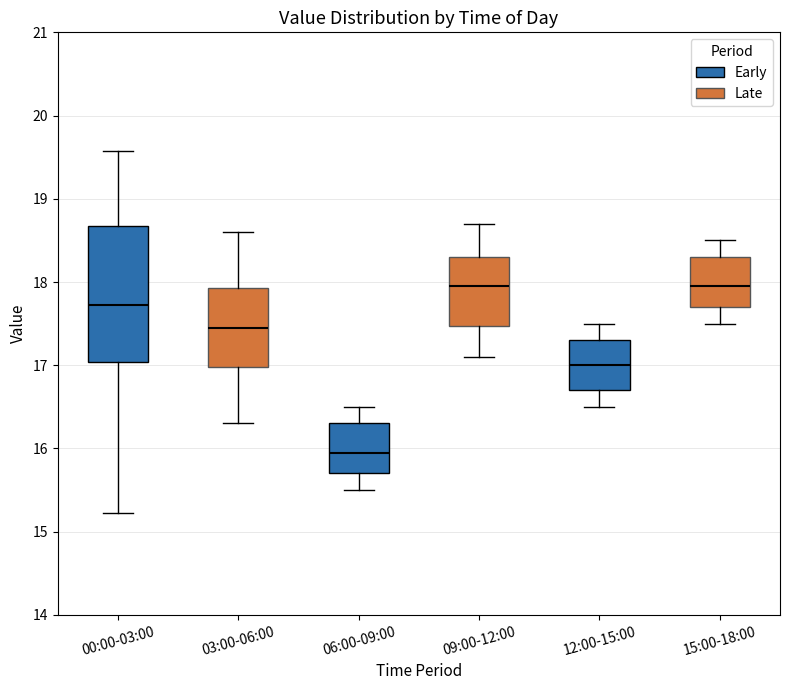

Reading left to right, transcribe this box plot: for each box, give where its median line is, the range the box spans, and where its two whiskers end, as read against the y-axis. The values are not printed on the chart, so give them approximately, as read against the axis.

00:00-03:00: median 17.7, box 17.0 to 18.7, whiskers 15.2 to 19.6
03:00-06:00: median 17.5, box 17.0 to 17.9, whiskers 16.3 to 18.6
06:00-09:00: median 16.0, box 15.7 to 16.3, whiskers 15.5 to 16.5
09:00-12:00: median 18.0, box 17.5 to 18.3, whiskers 17.1 to 18.7
12:00-15:00: median 17.0, box 16.7 to 17.3, whiskers 16.5 to 17.5
15:00-18:00: median 18.0, box 17.7 to 18.3, whiskers 17.5 to 18.5